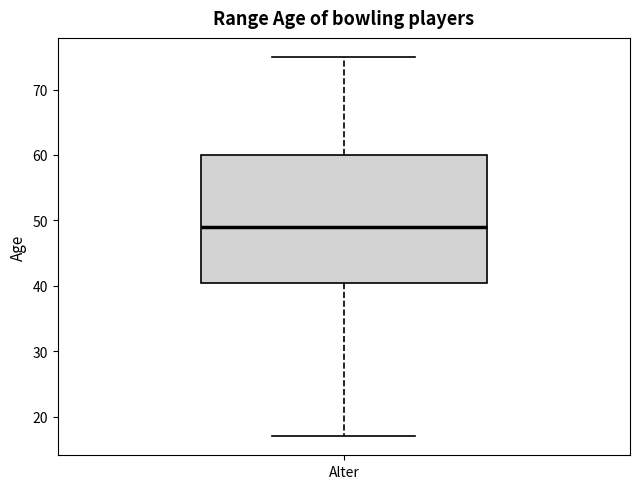

Transcribe this box plot: give where the median line is, the range the box spans, and where the two whiskers end, as read against the y-axis. The values are not printed on the chart, so give them approximately, as read against the axis.

median 49, box 41 to 60, whiskers 17 to 75